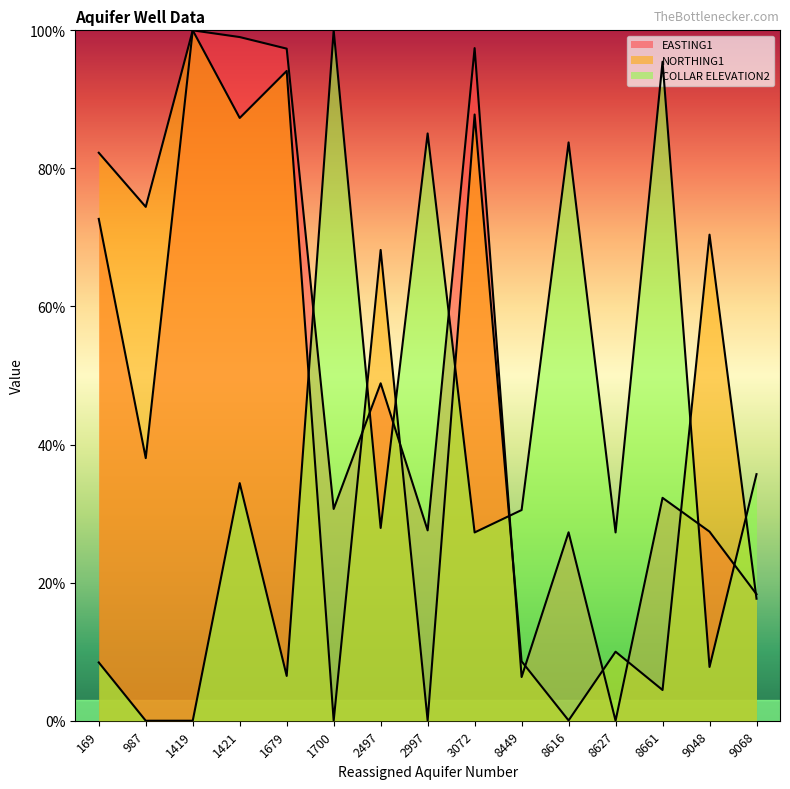

How many interior local valleys does the COLLAR ELEVATION2 series have?

5